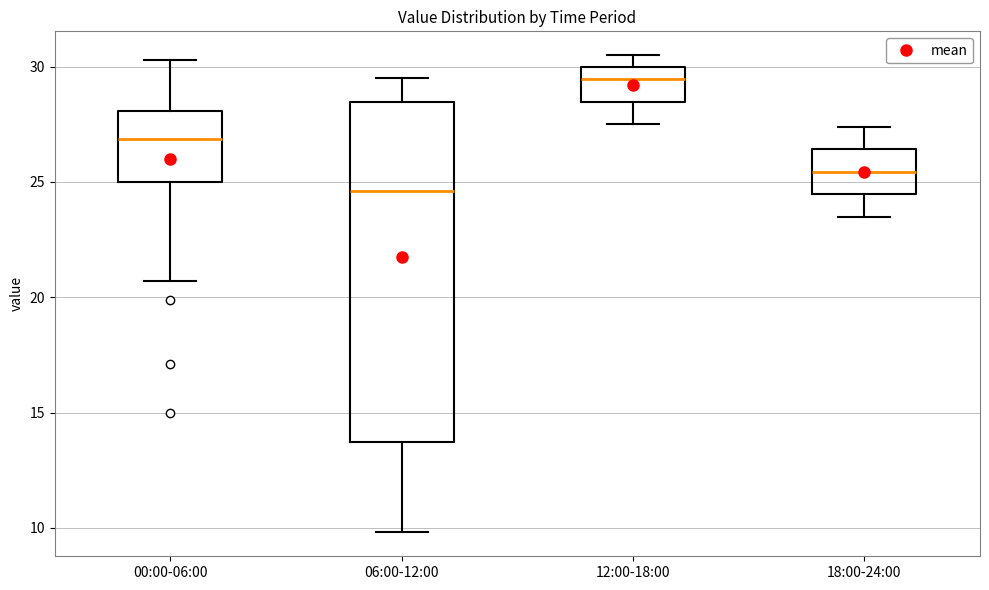

Where is the upper edge of the box for 12:00-18:00 on the y-axis? The values are not printed on the chart, so give them approximately, as read against the axis.

30.0